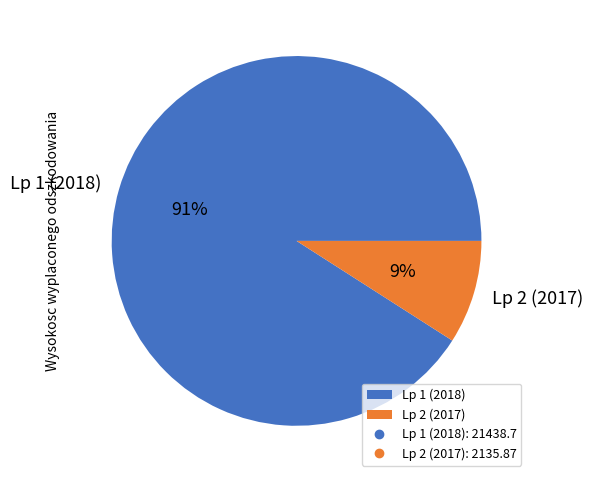

How many segments does this pie chart have?

2